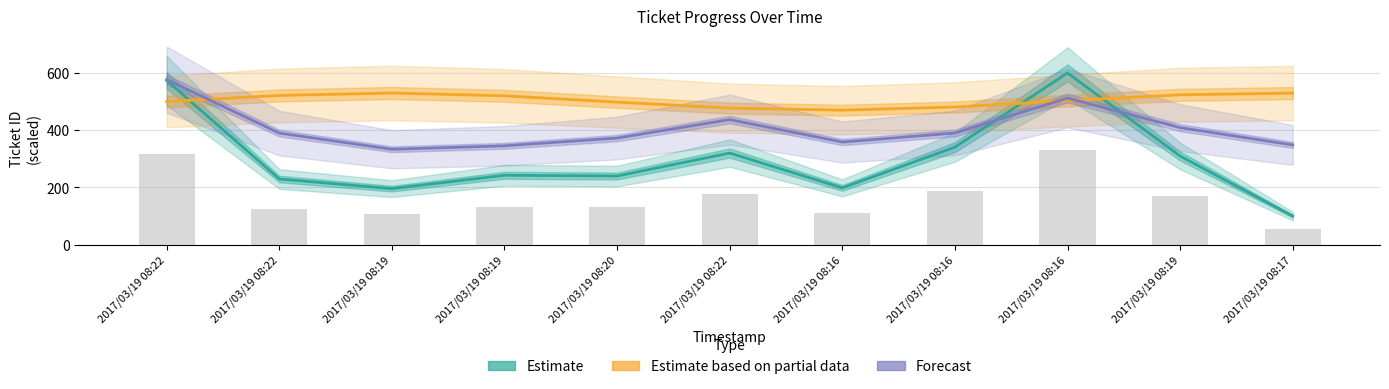

What are all the series names shown in the legend?

Estimate, Estimate based on partial data, Forecast